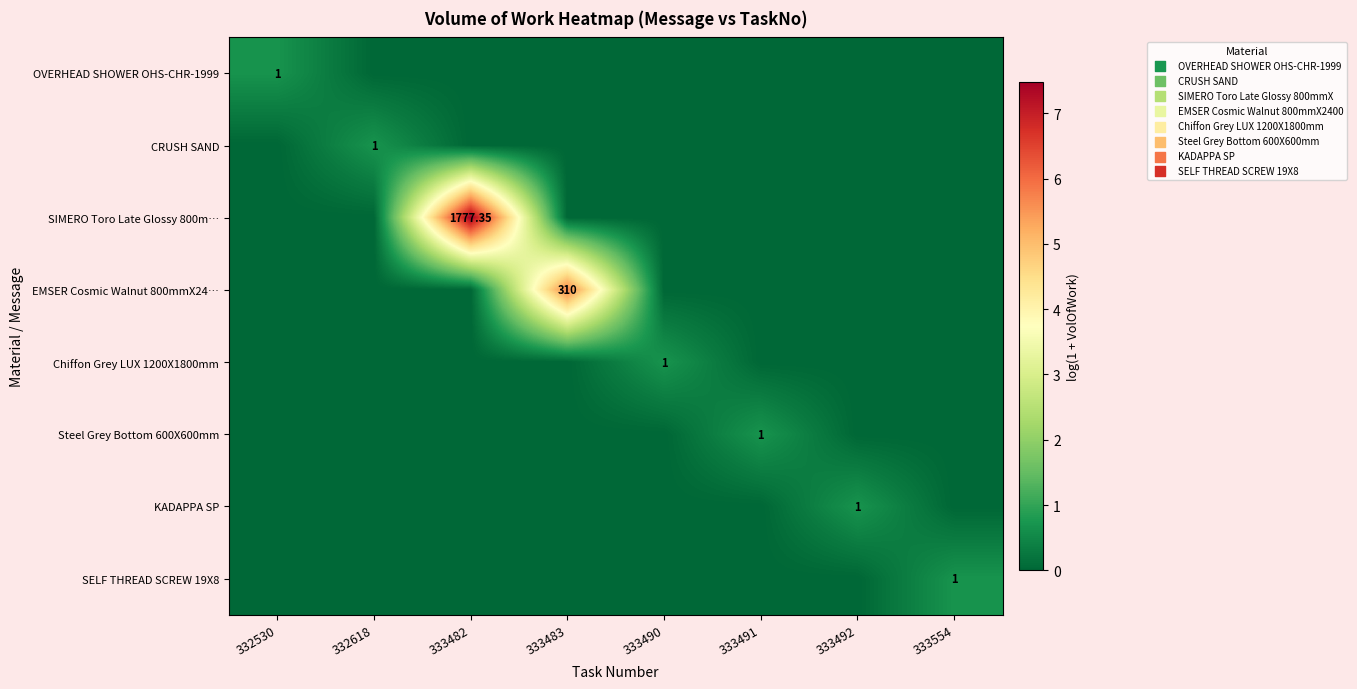

Rank the series at 333492 from lowest to highest value.

OVERHEAD SHOWER OHS-CHR-1999, CRUSH SAND, SIMERO Toro Late Glossy 800m…, EMSER Cosmic Walnut 800mmX24…, Chiffon Grey LUX 1200X1800mm, Steel Grey Bottom 600X600mm, SELF THREAD SCREW 19X8, KADAPPA SP